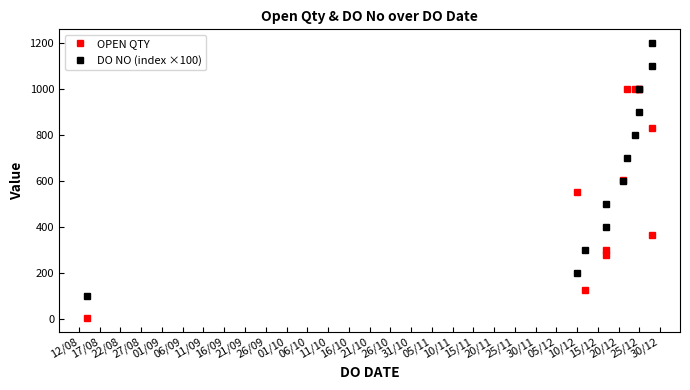

Rank the series at 27/08 from lowest to highest value.

OPEN QTY, DO NO (index ×100)